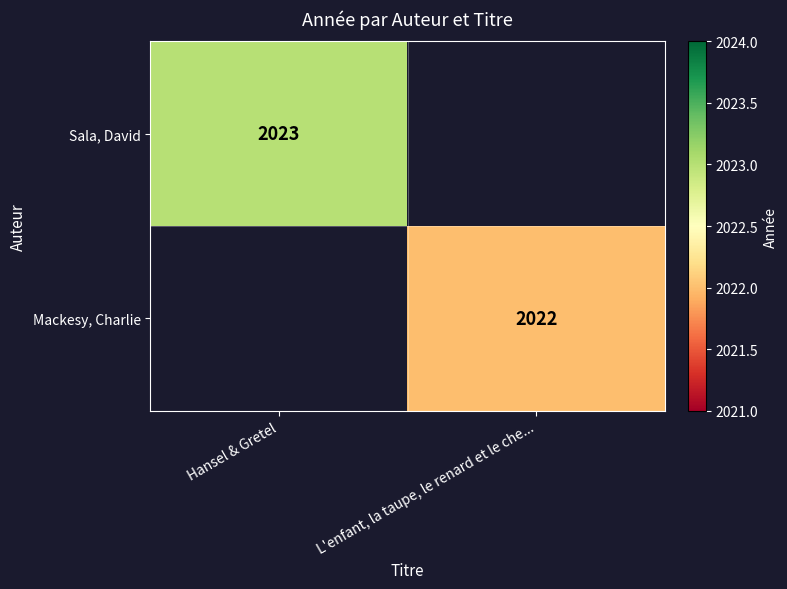

The Mackesy, Charlie series shows 1201 at L'enfant, la taupe, le renard et le che.... True or false?

False